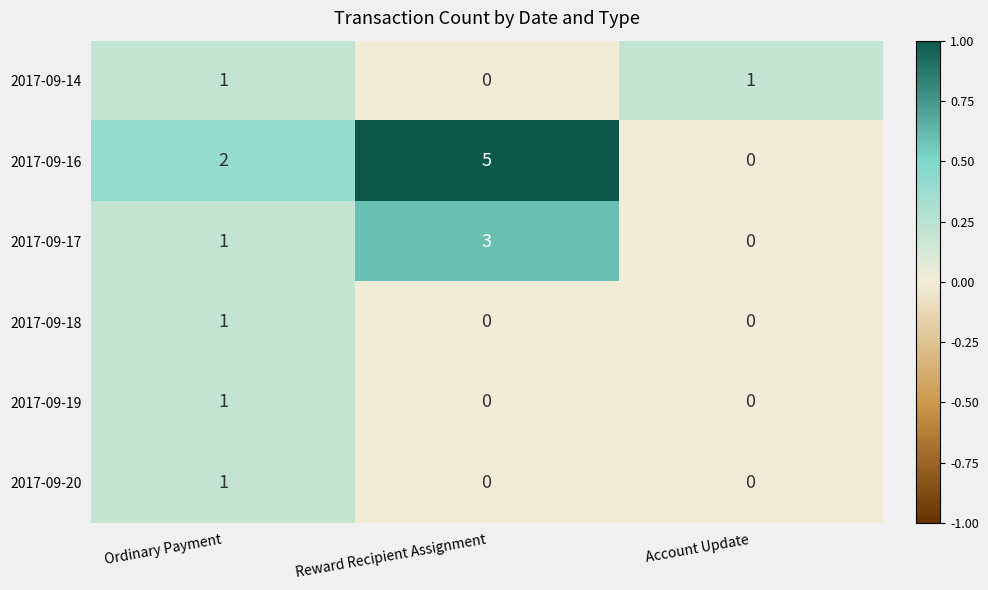

Between Ordinary Payment and Account Update, which series saw the biggest shift?

2017-09-16